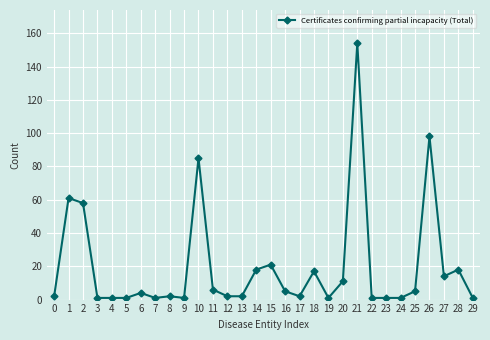

At which category does the chart reach its peak across all series?

21